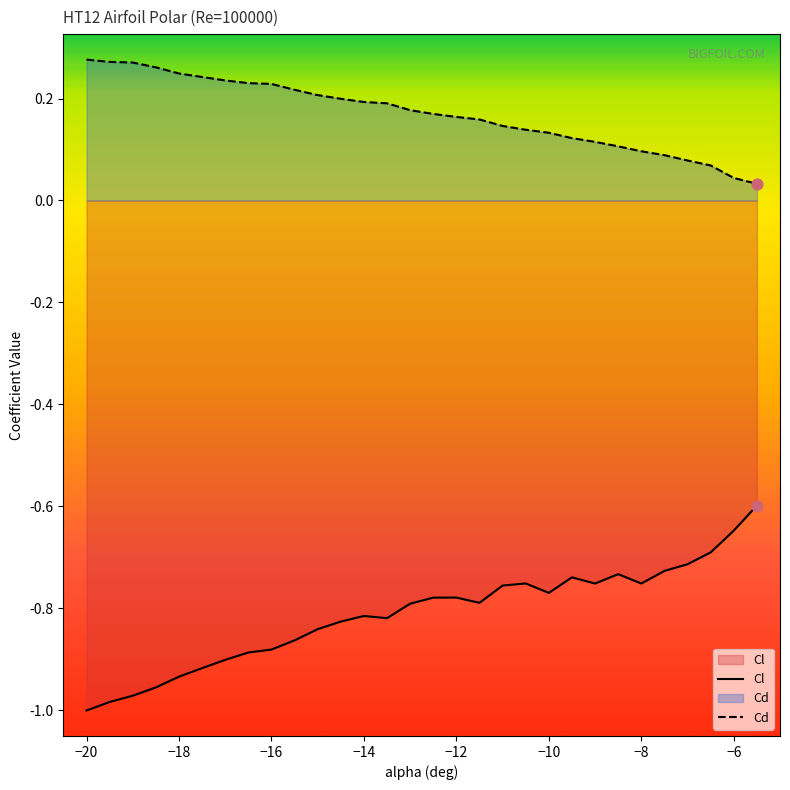

What are all the series names shown in the legend?

Cl, Cd